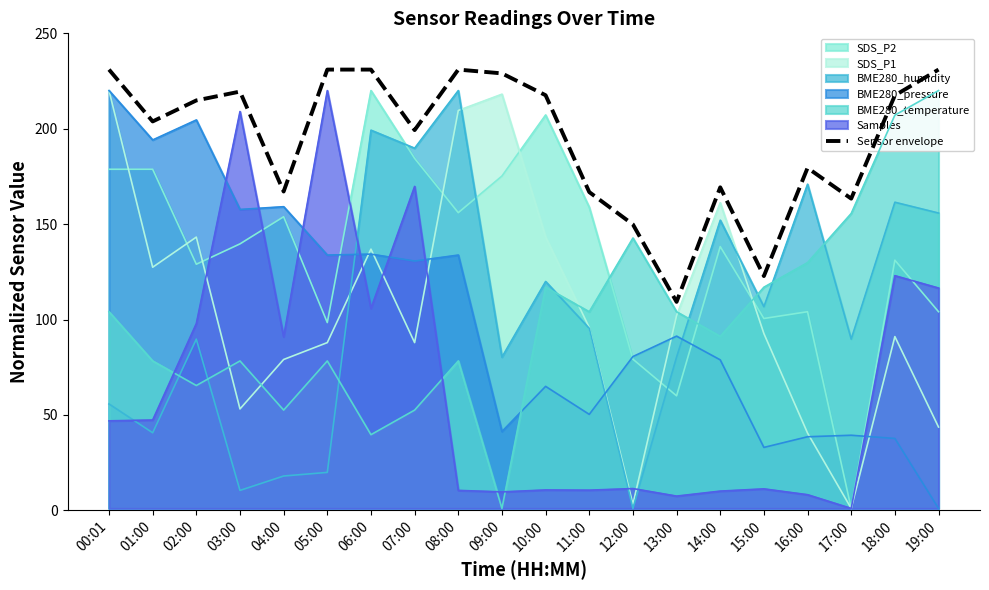

How many interior local peaks (higher than both neighbors) does the data have?

4